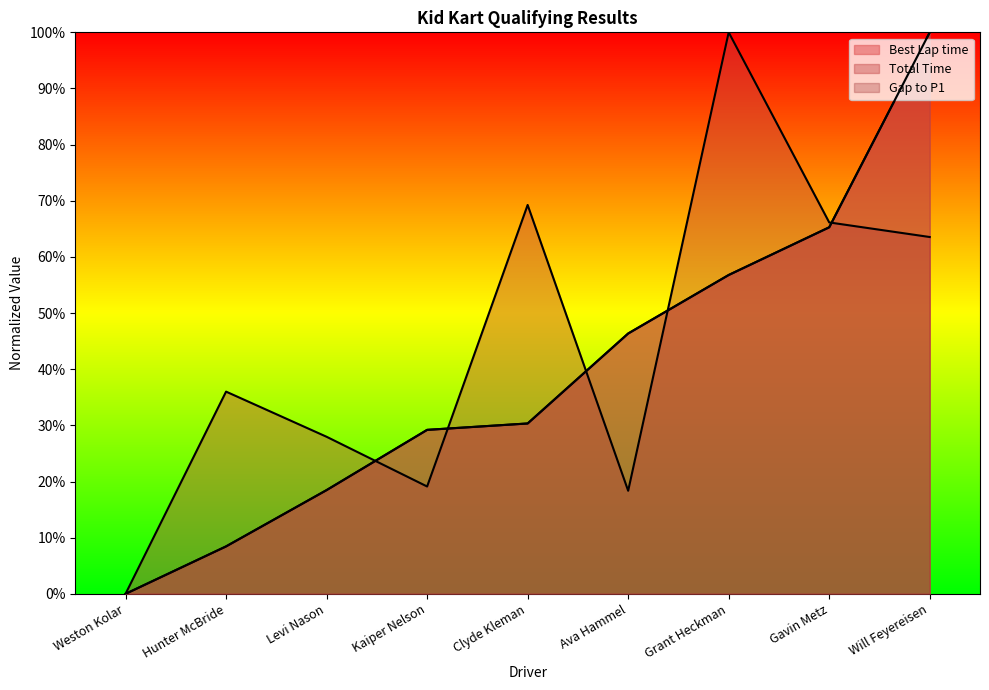

How many values in the Best Lap time series exceed 0?

8